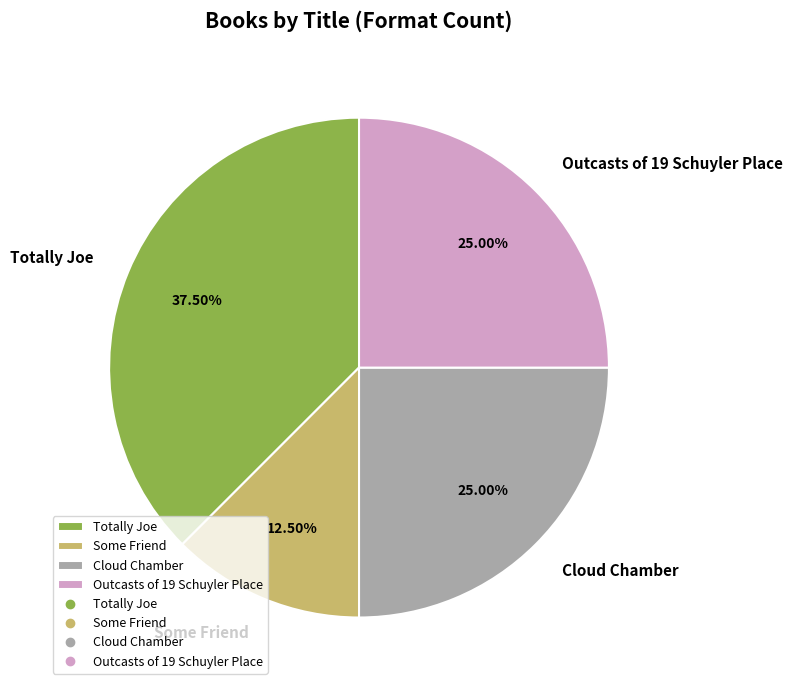

Does Outcasts of 19 Schuyler Place account for over 50% of the chart?

No